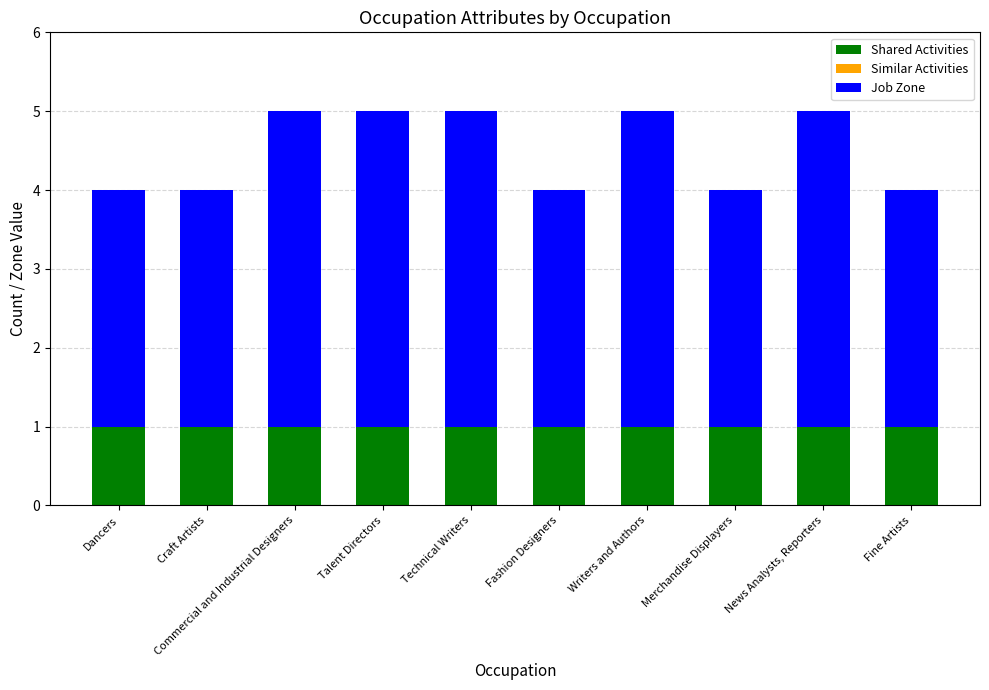

How many bars are there in total?

10